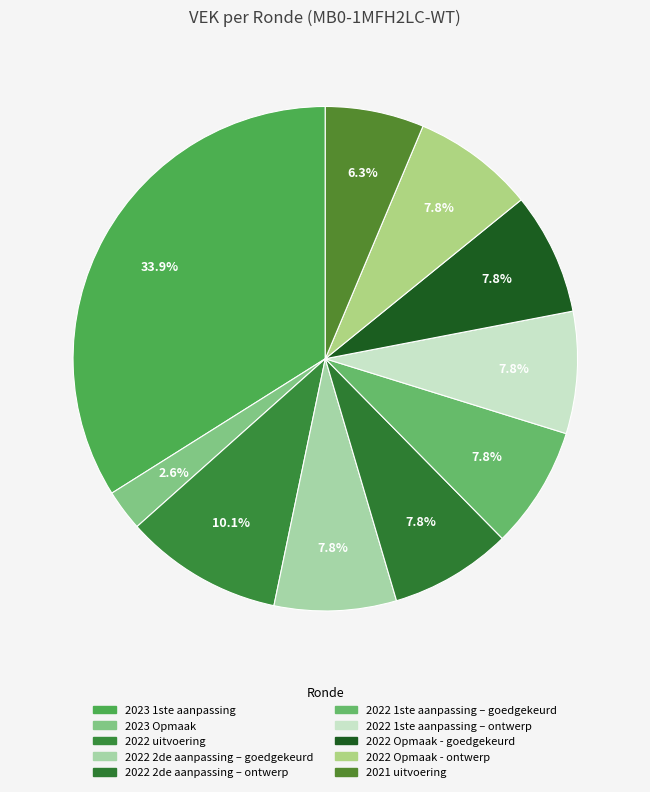

Rank the categories by value from lowest to highest.

2023 Opmaak, 2021 uitvoering, 2022 2de aanpassing – goedgekeurd, 2022 2de aanpassing – ontwerp, 2022 1ste aanpassing – goedgekeurd, 2022 1ste aanpassing – ontwerp, 2022 Opmaak - goedgekeurd, 2022 Opmaak - ontwerp, 2022 uitvoering, 2023 1ste aanpassing